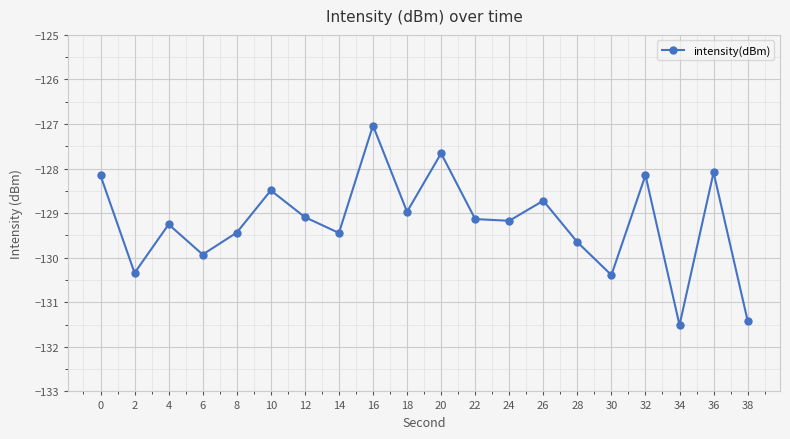

At which category does the chart reach its minimum across all series?

34